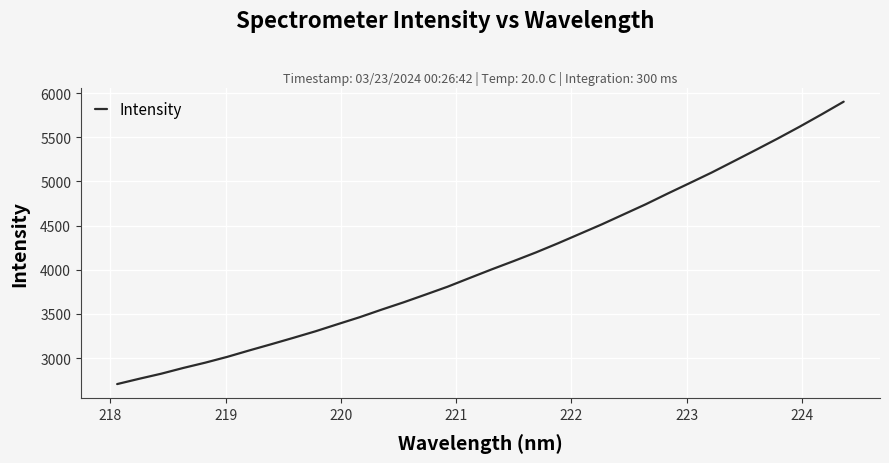

What is the difference between the maximum and minimum values?

3198.6